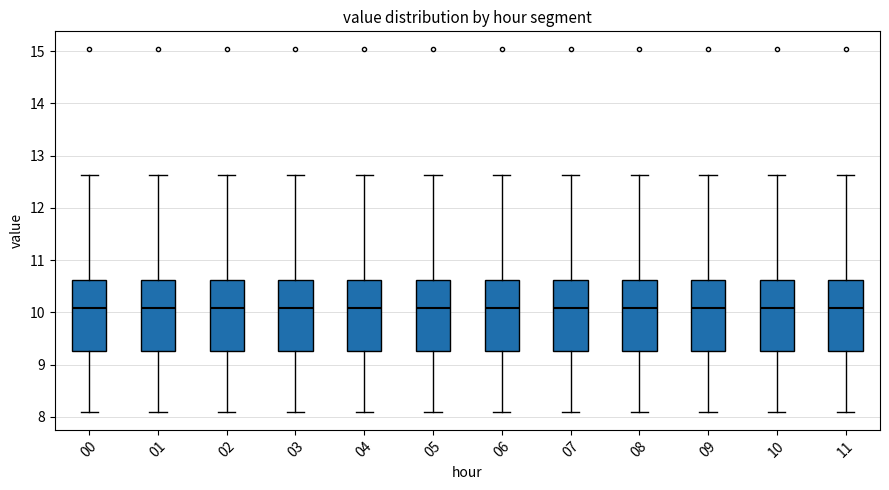

Where is the lower edge of the box at x = 04 on the y-axis? The values are not printed on the chart, so give them approximately, as read against the axis.

9.3